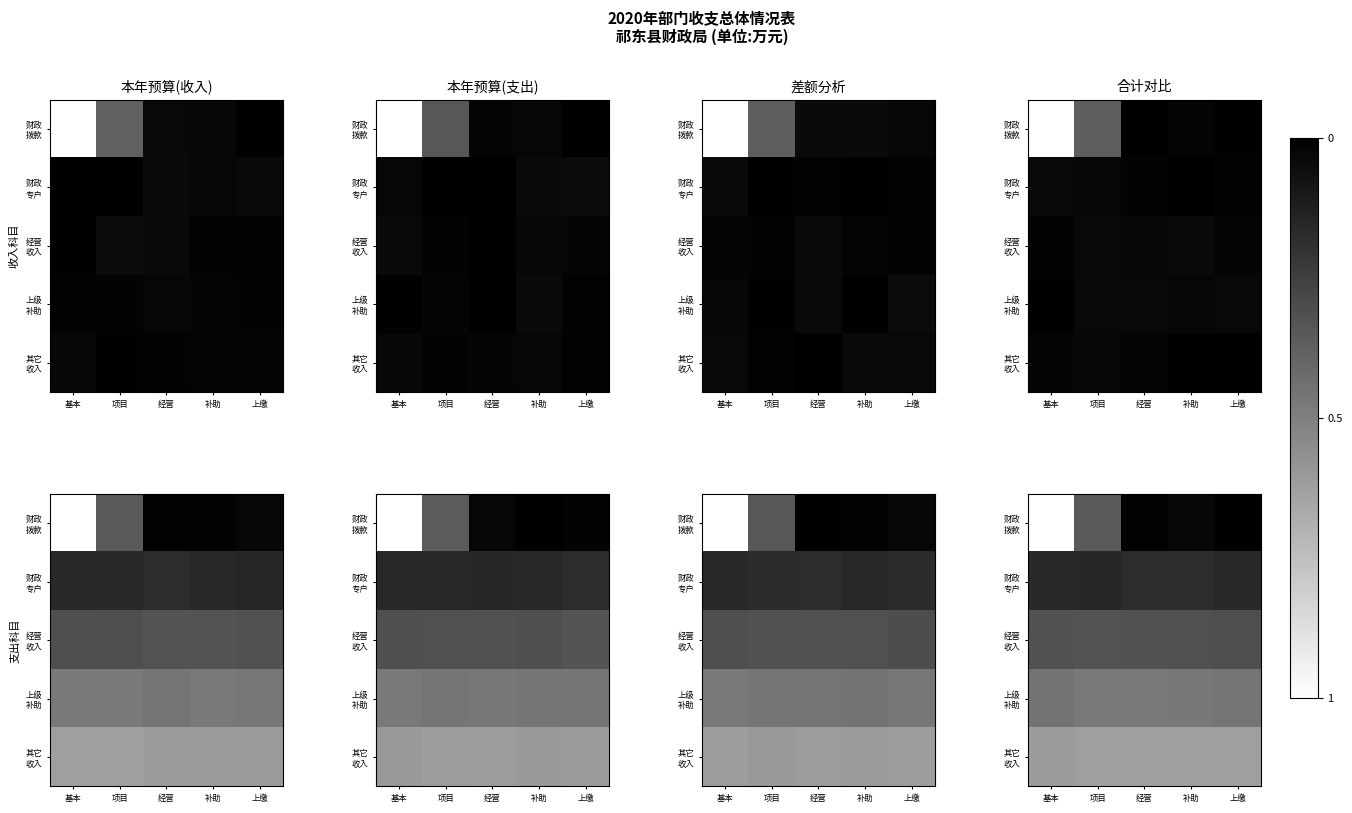

List the series in order of their peak value, lowest first.

财政 专户, 经营 收入, 上级 补助, 其它 收入, 财政 拨款